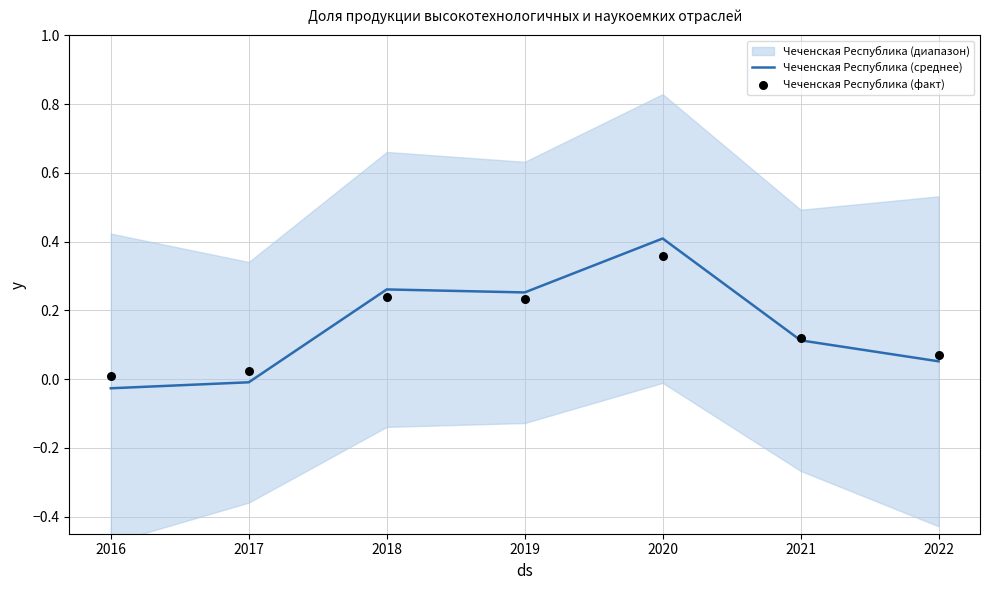

Is the value of Чеченская Республика (факт) at 2018 greater than the value of Чеченская Республика (среднее) at 2016?

Yes